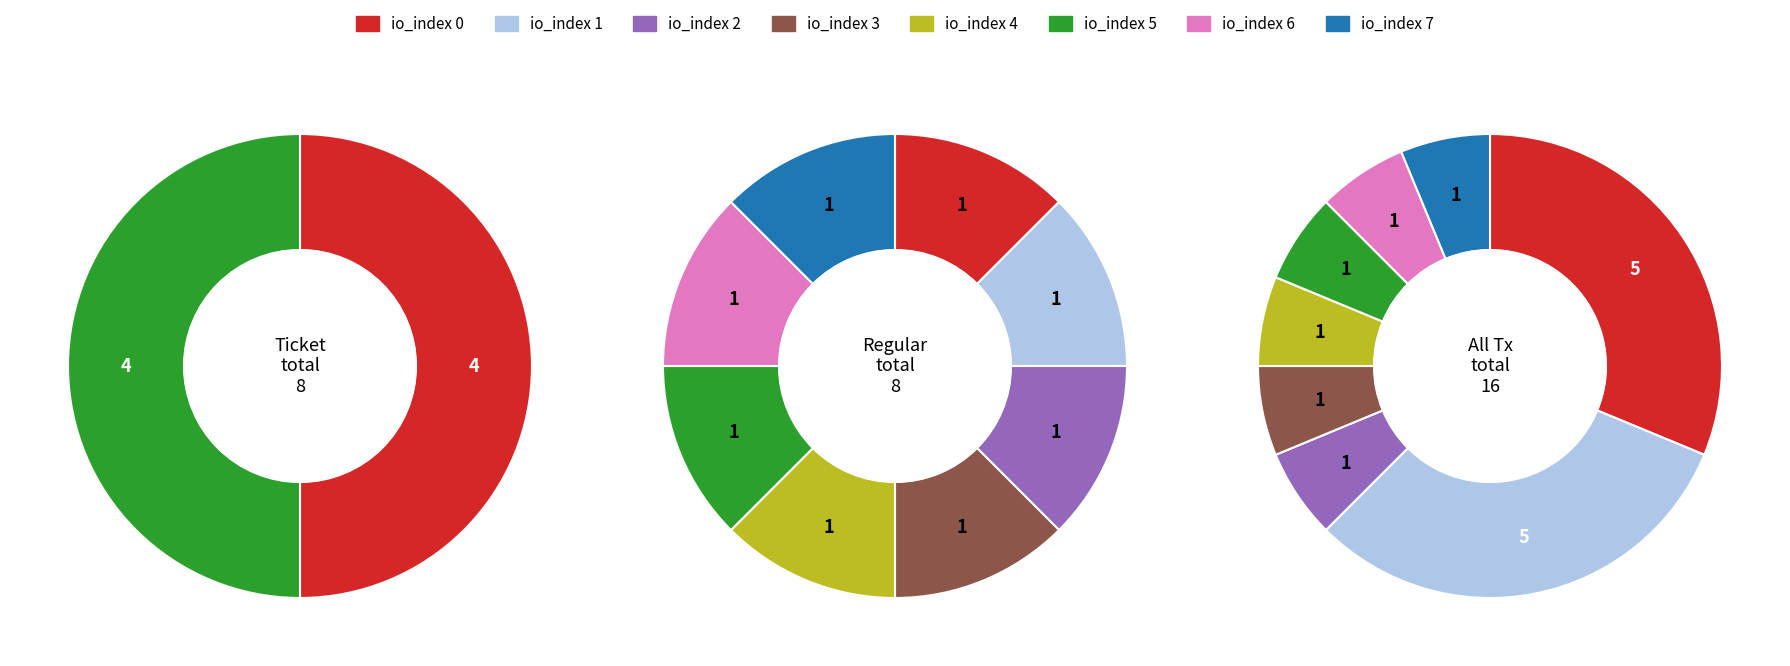

True or false: 4 accounts for 30% of the total.

False